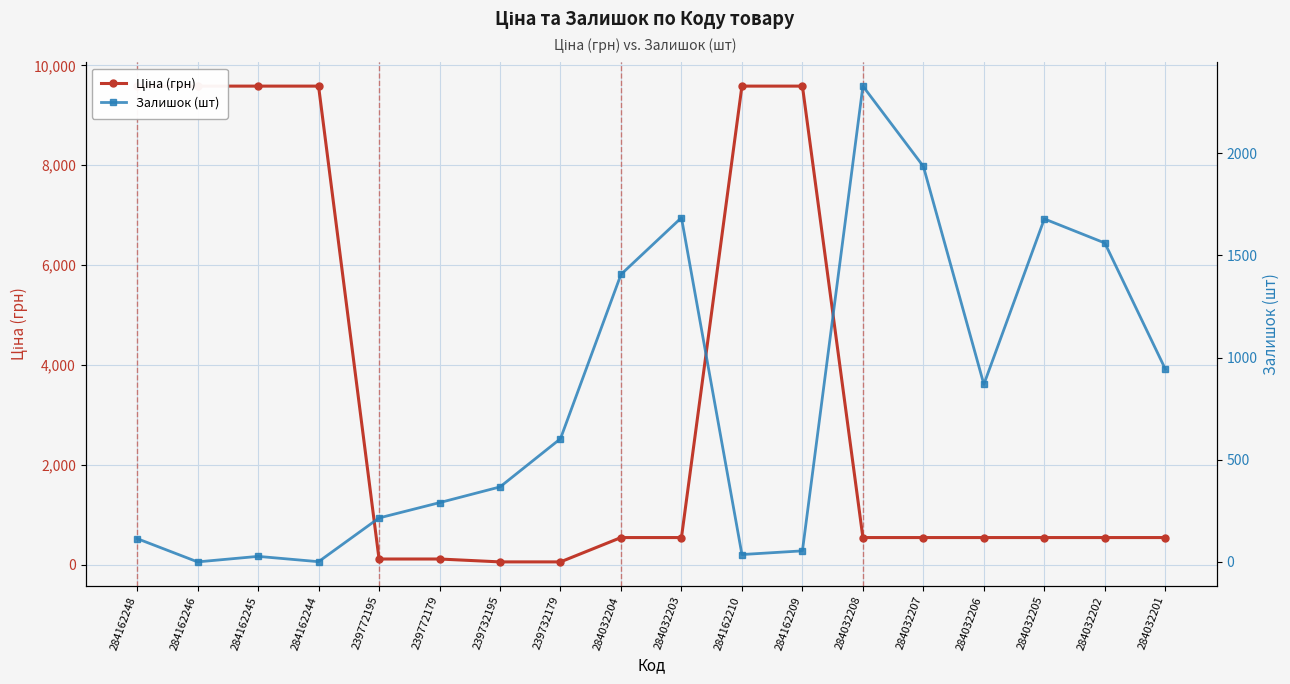

Is this an area chart (filled region under the line)?

No